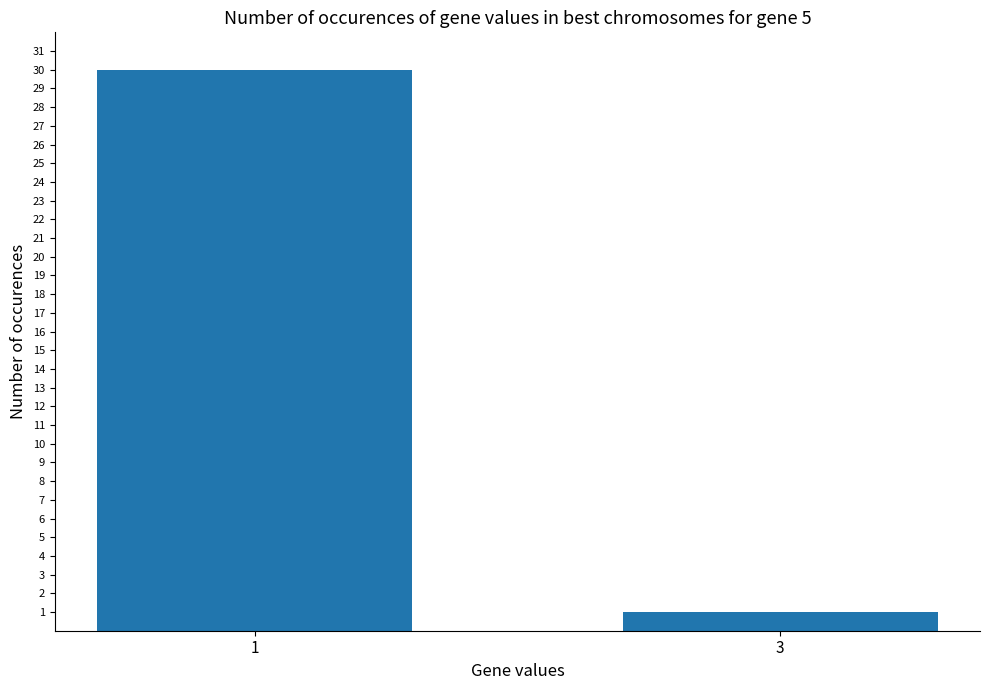

List the labels in order of value, largest first.

1, 3